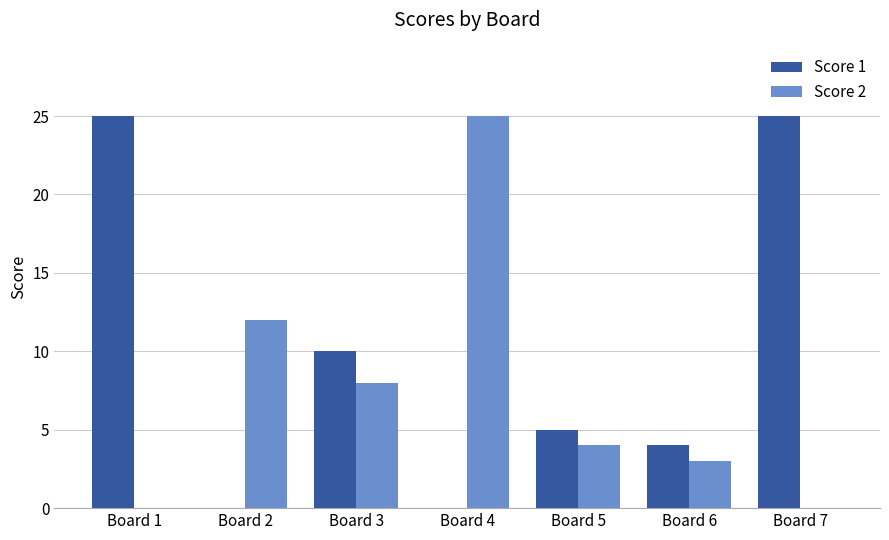

How many groups of bars are there?

7